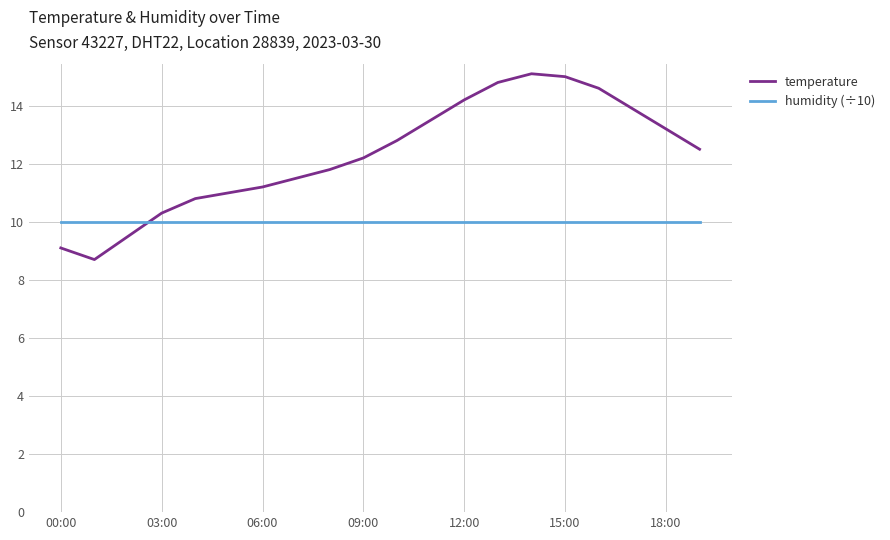

How many lines are shown in the chart?

2